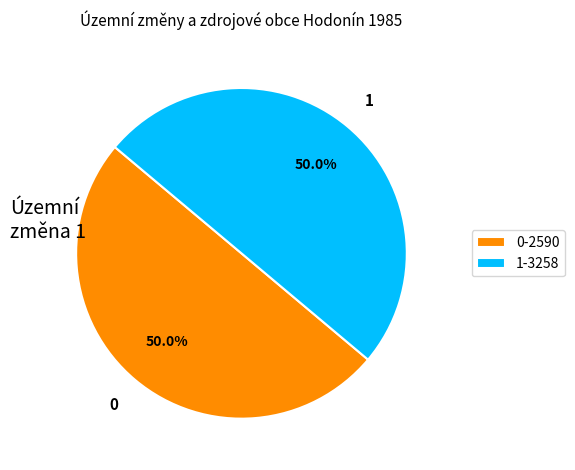

Approximately how many times larger is the value at 1-3258 compared to 0-2590?

1.0